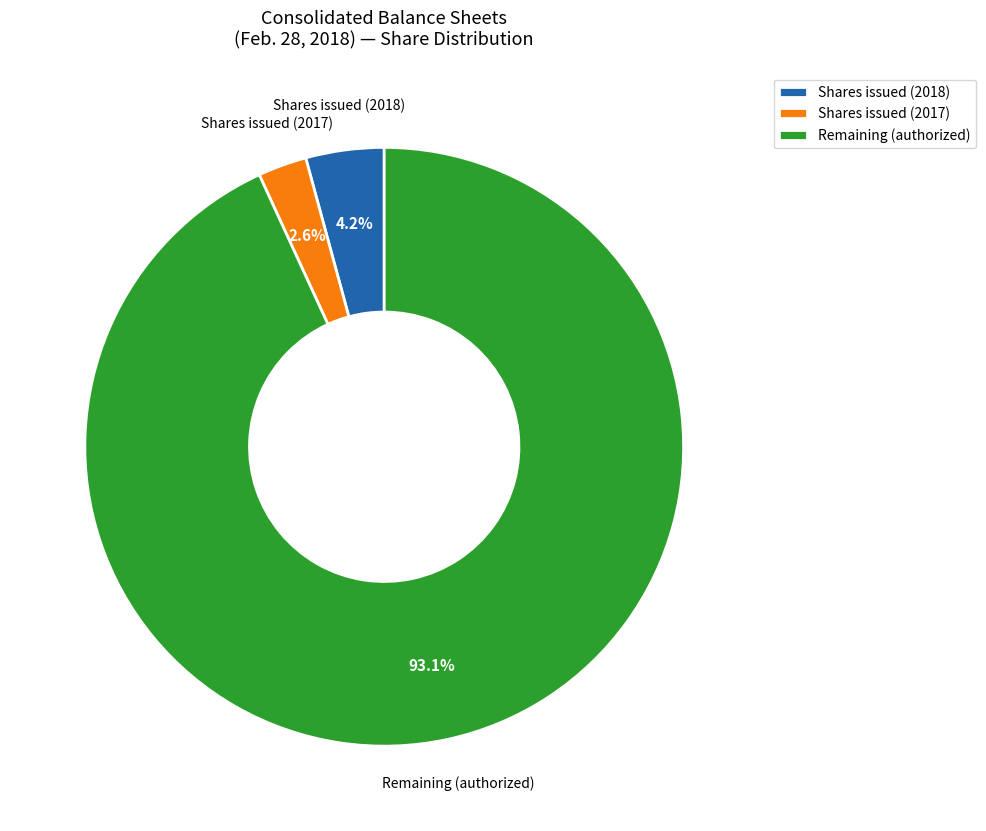

Between Shares issued (2018) and Shares issued (2017), which is larger?

Shares issued (2018)